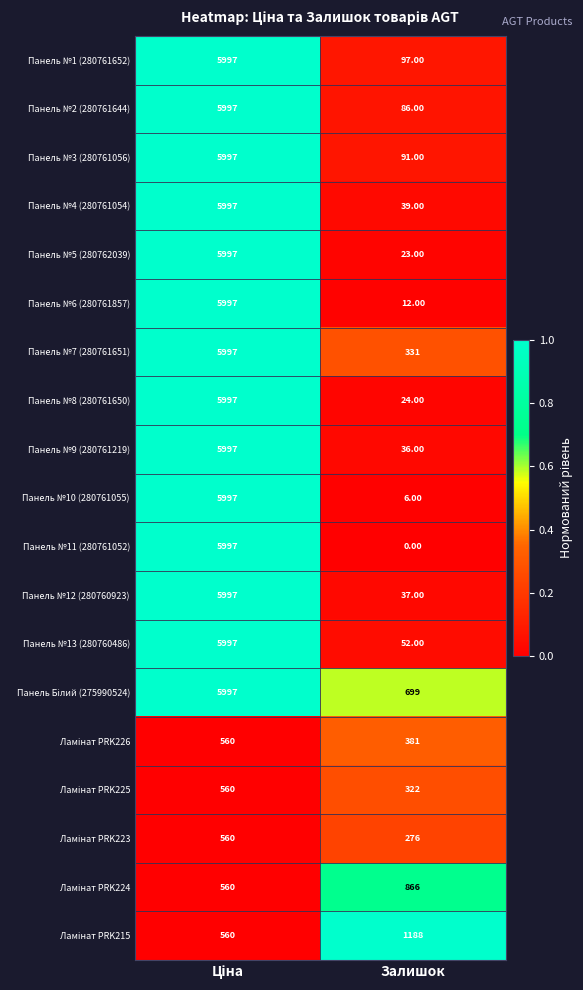

Count the number of categories in the chart.

2